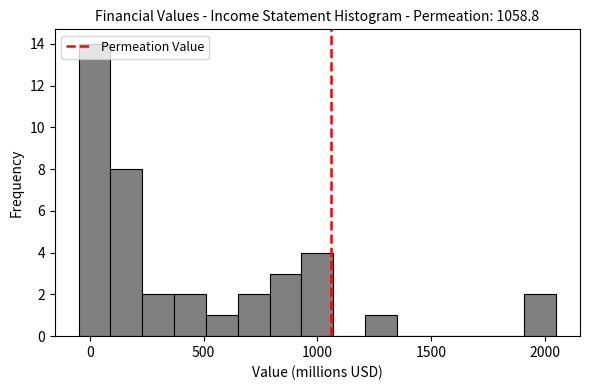

Read against the x-axis, roughly where is the centre of the tallest bar?

0